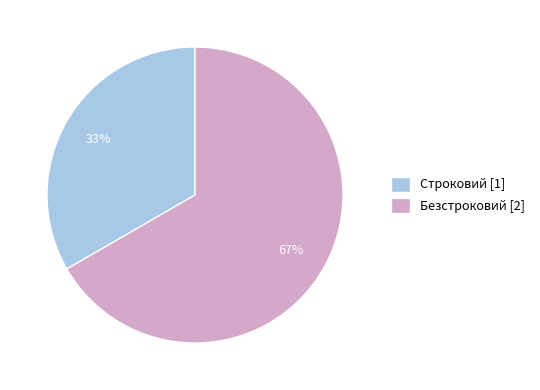

Count the number of slices in the pie.

2